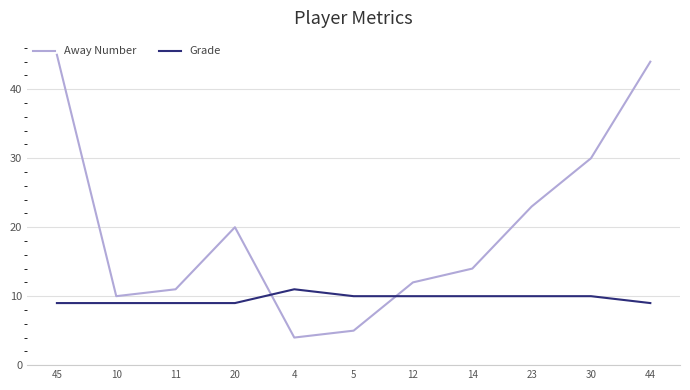

Is it true that Away Number equals 5 at 10?

False